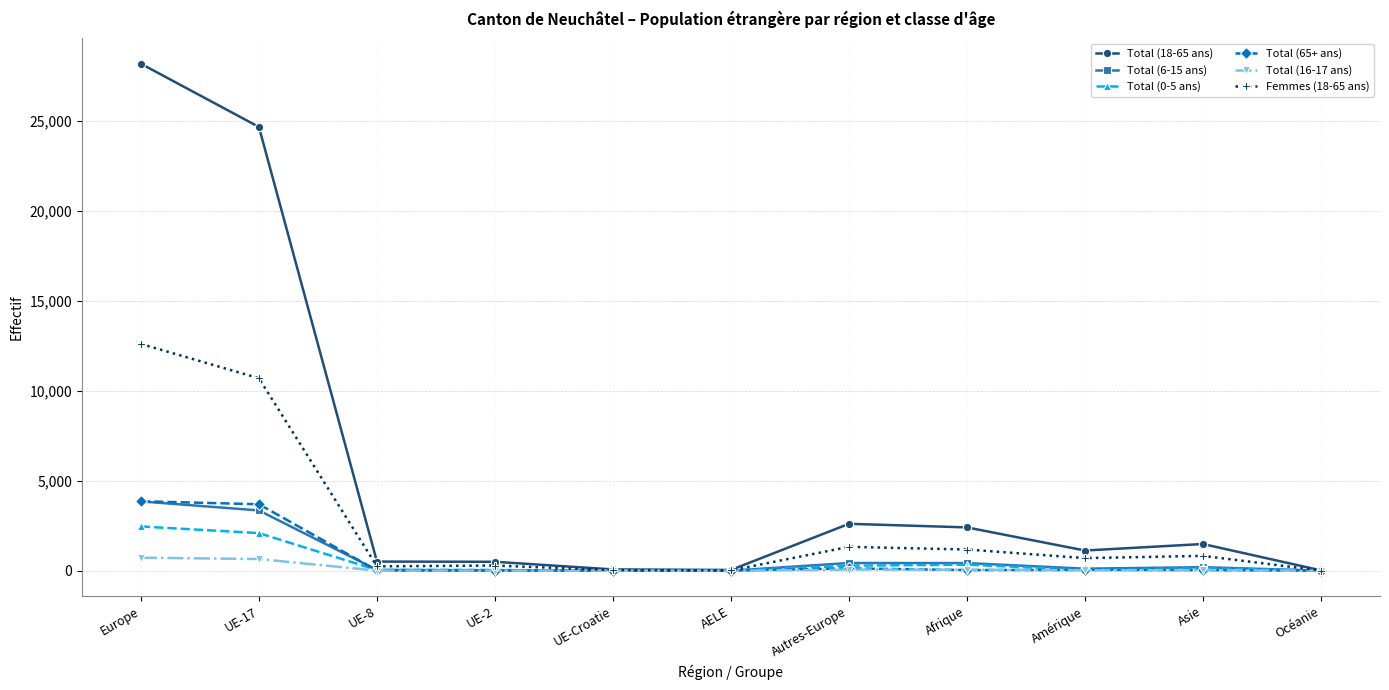

How many lines are shown in the chart?

6